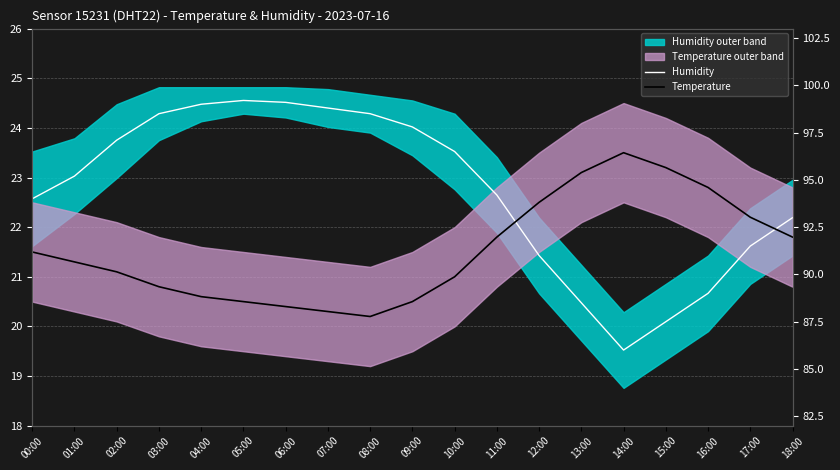

Which series has the largest range (max minus min)?

Humidity